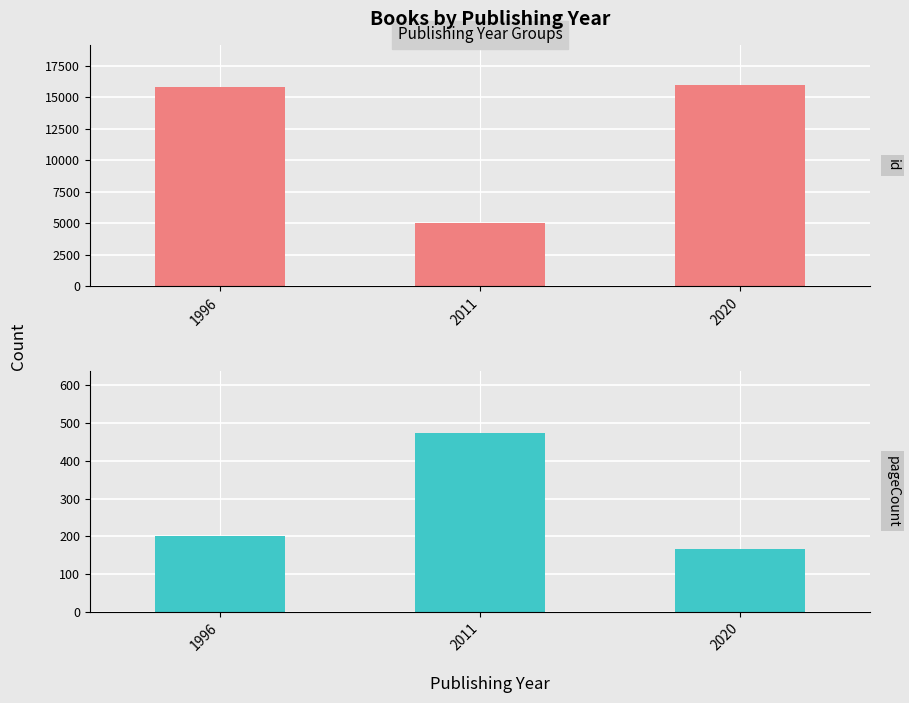

What are all the series names shown in the legend?

id, pageCount